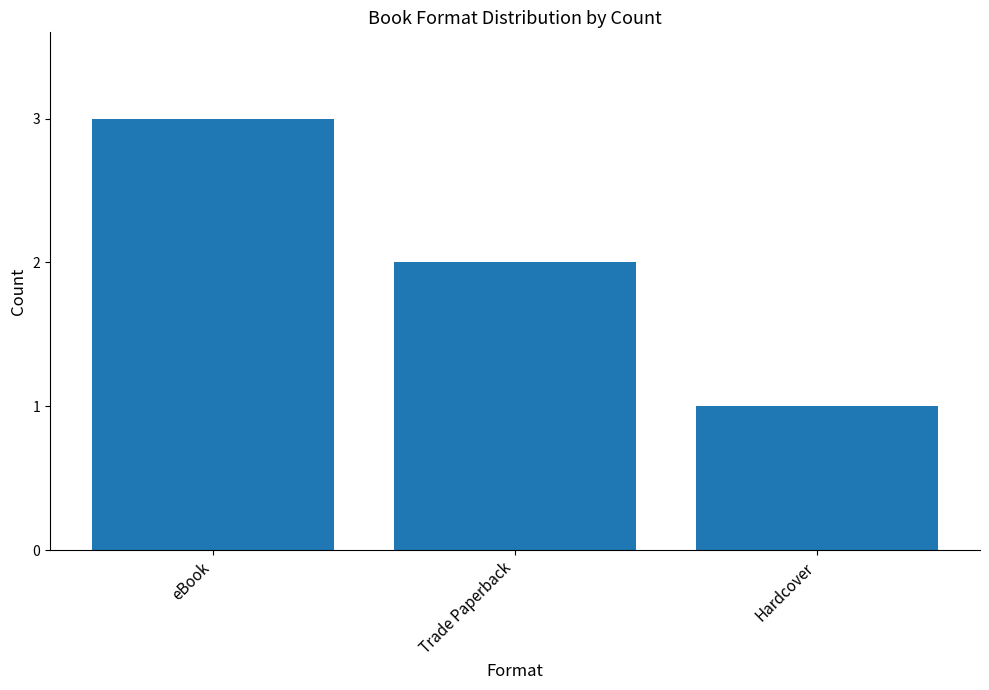

What is the ratio of the value at eBook to the value at Hardcover?

3.0